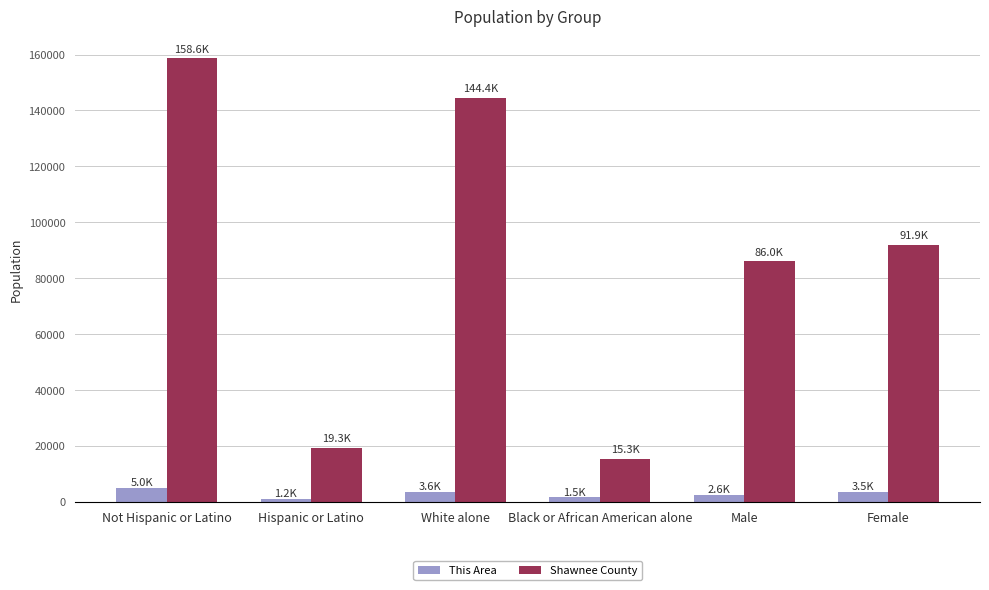

Is the value of This Area at Hispanic or Latino greater than the value of Shawnee County at Female?

No